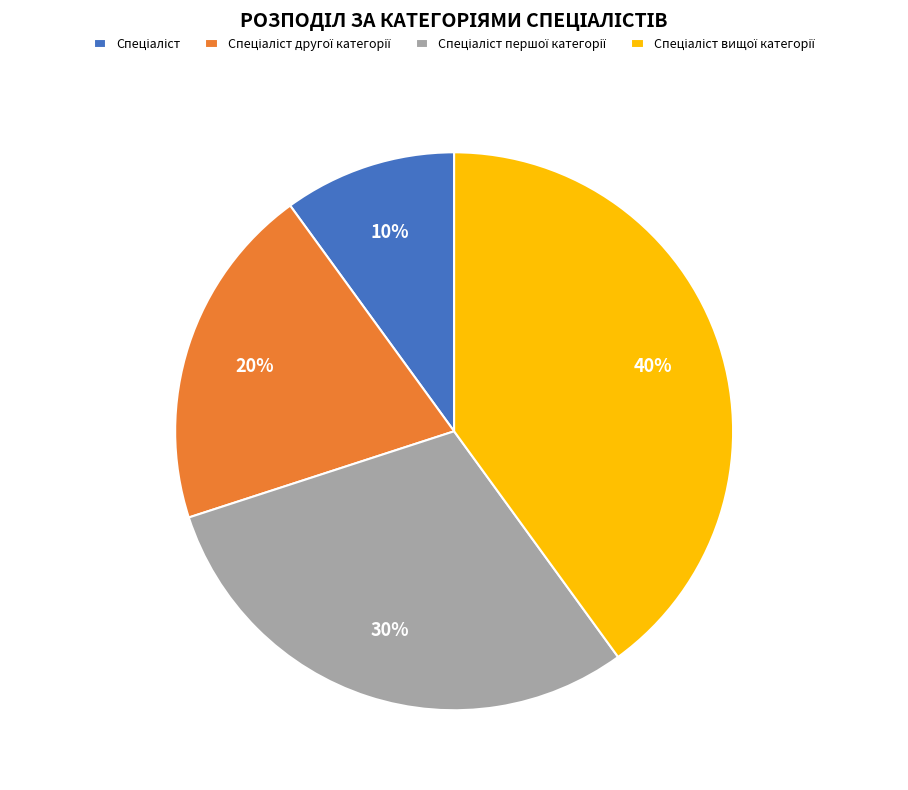

Does any single category account for the majority?

No